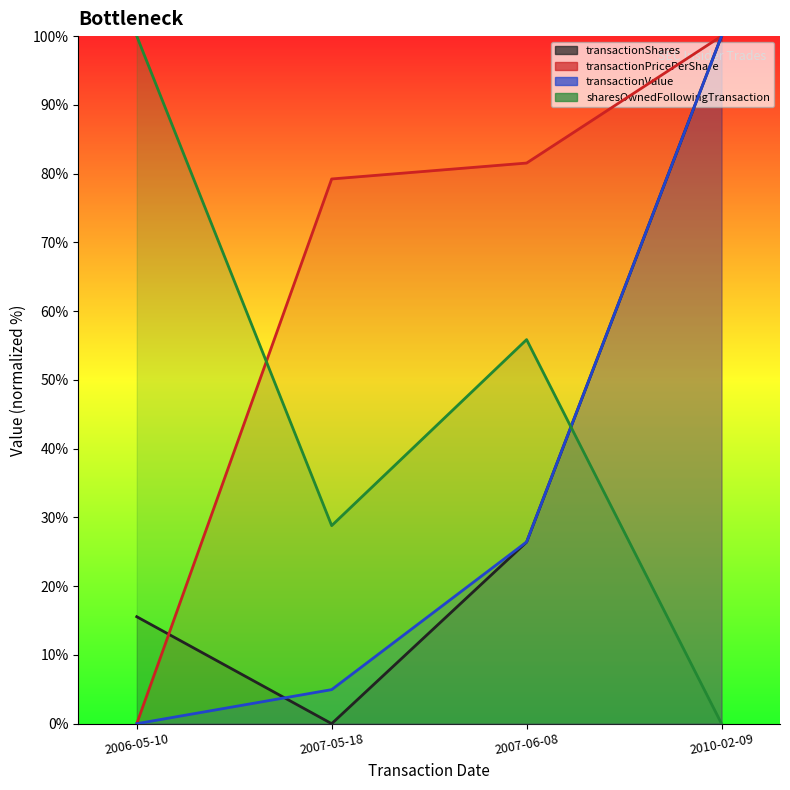

At which category is the sum across all series the highest?

2010-02-09